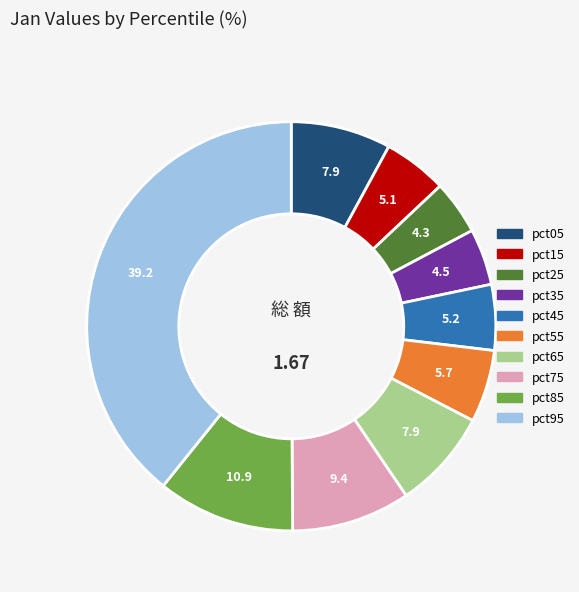

Is the sum of pct25 and pct45 greater than half?

No